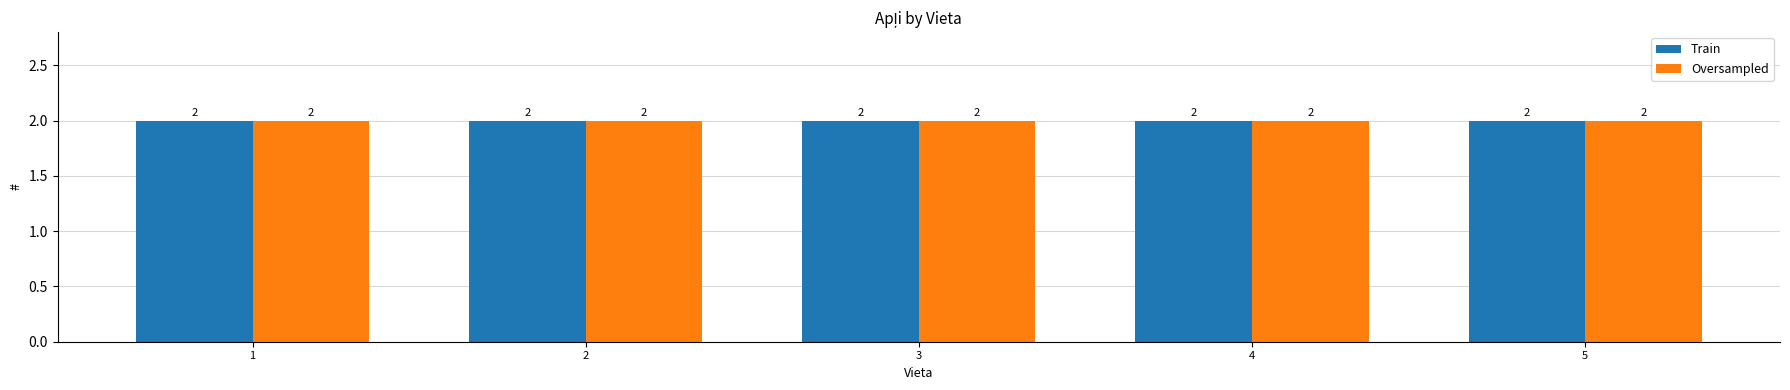

True or false: Oversampled has a value of 2 at 4.

True